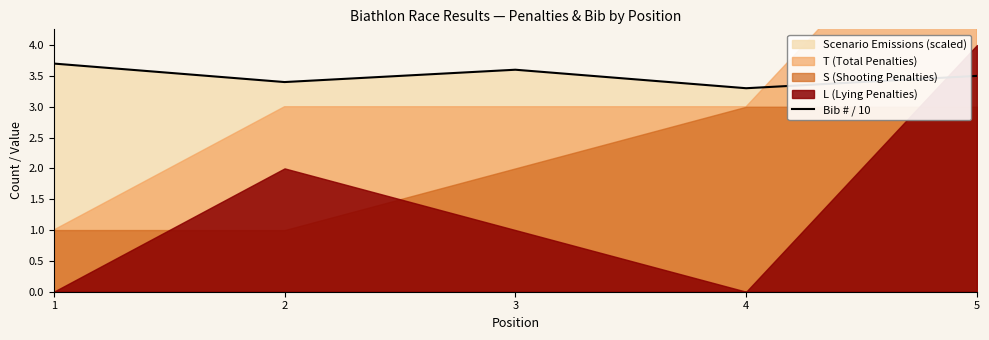

Reading right to left, extract all data points from this chart.

3.5	3.3	3.6	3.4	3.7